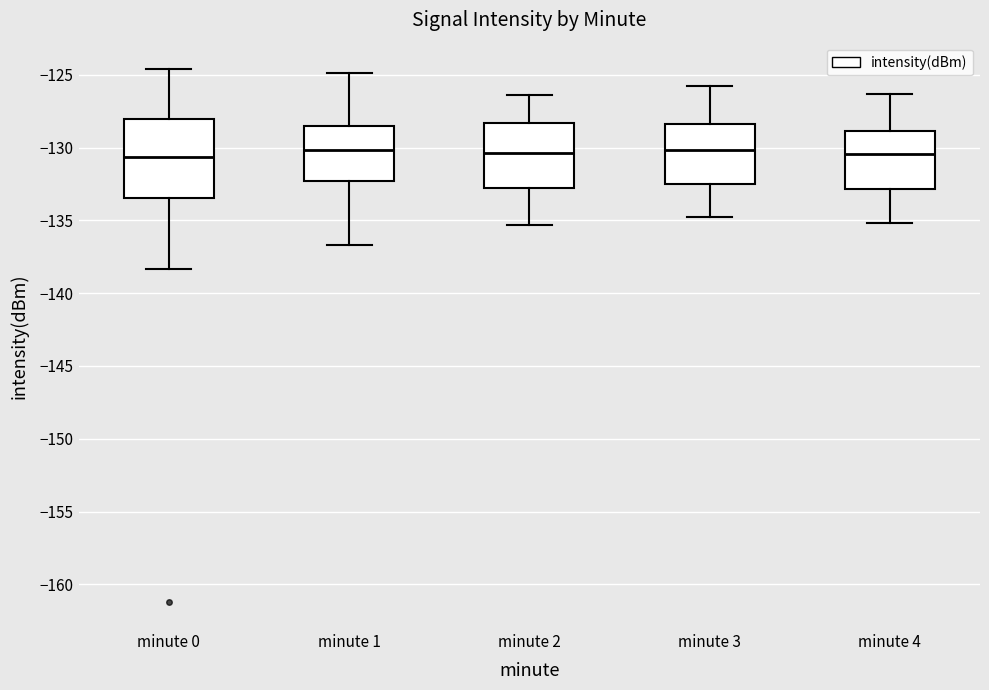

Where does the lower whisker of the box for minute 1 end on the y-axis? The values are not printed on the chart, so give them approximately, as read against the axis.

-136.5